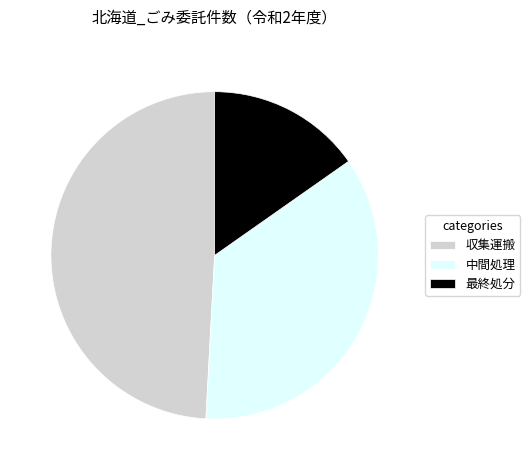

Combined, do 中間処理 and 収集運搬 account for over 50%?

Yes